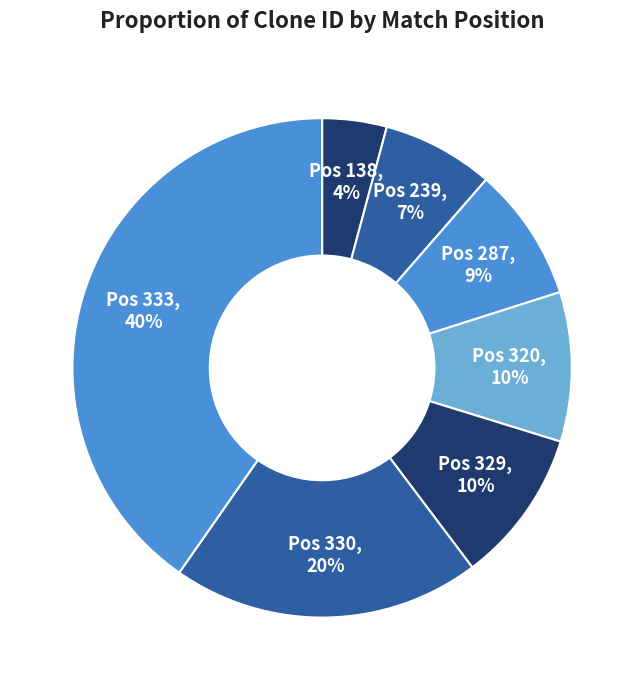

Count the number of slices in the pie.

7